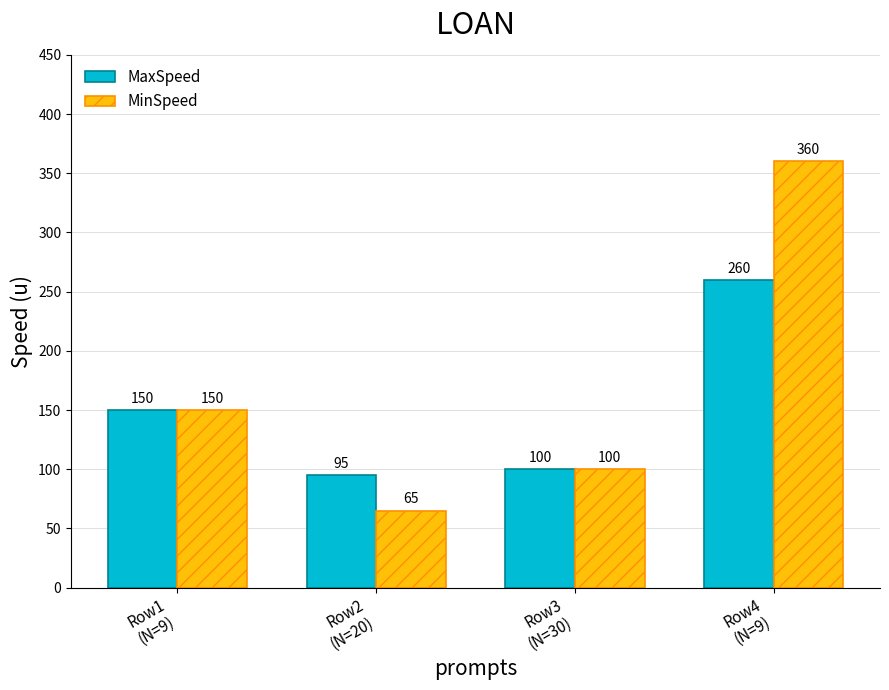

What is the sum of the MaxSpeed values at Row3
(N=30) and Row2
(N=20)?

195